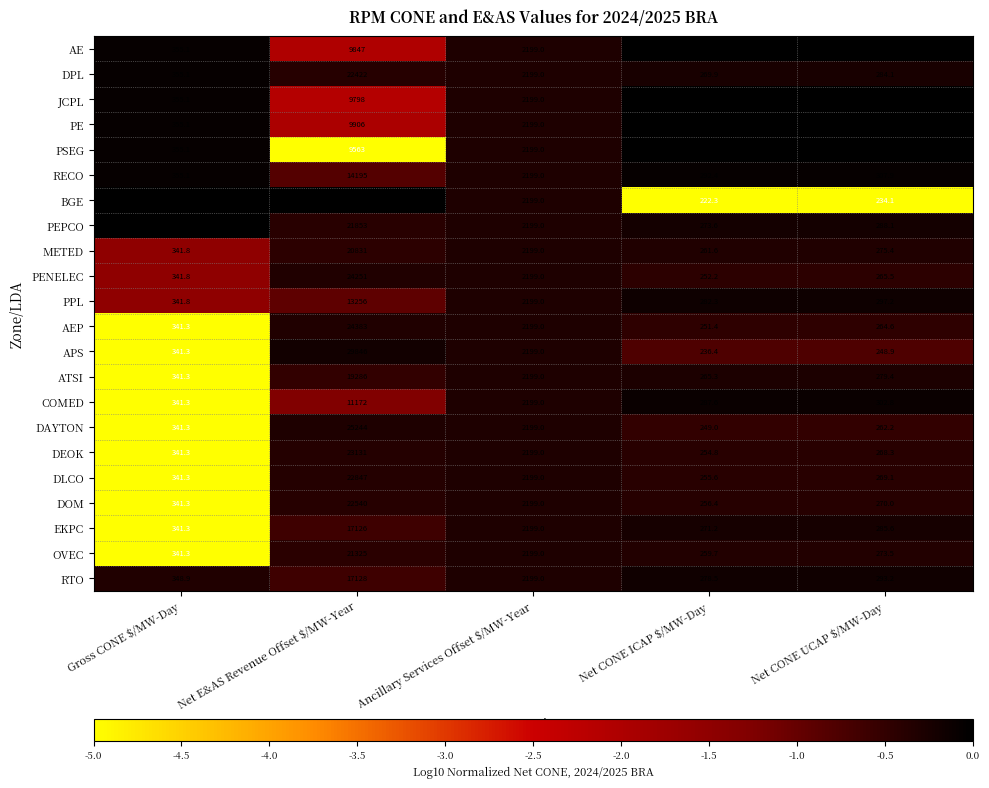

Where is PENELEC nearest to the value 12251?

Ancillary Services Offset $/MW-Year